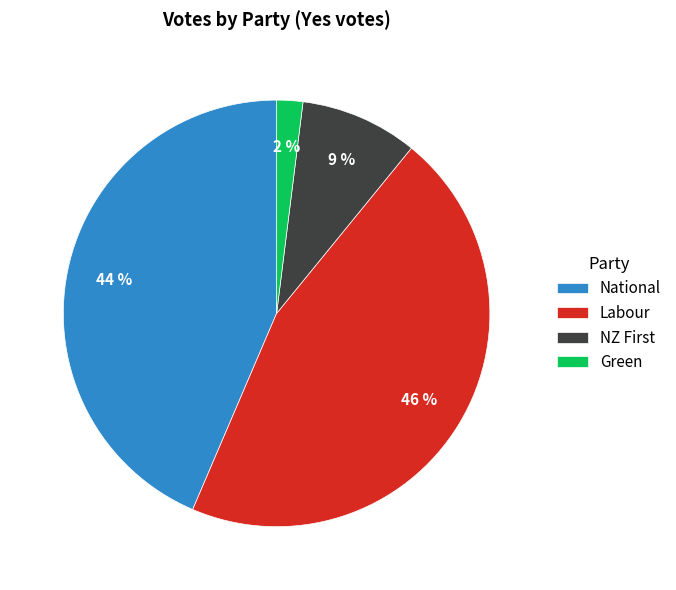

Between Labour and Green, which is larger?

Labour